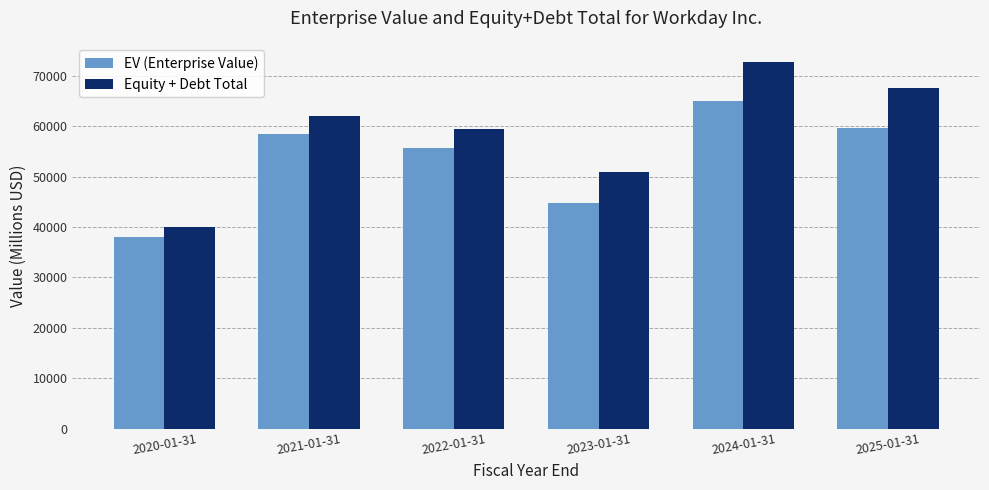

Which series has the largest total across all categories?

Equity + Debt Total